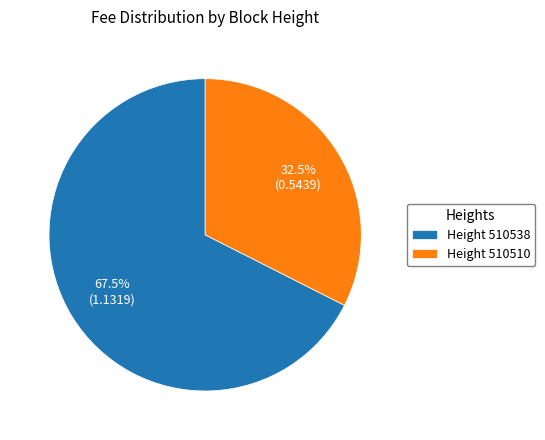

What is the smallest slice in the pie chart?

Height 510510